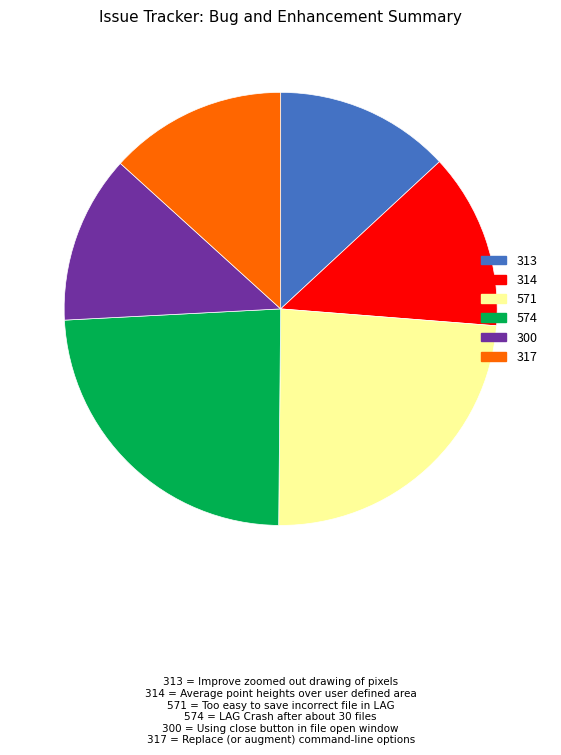

What is the smallest slice in the pie chart?

300